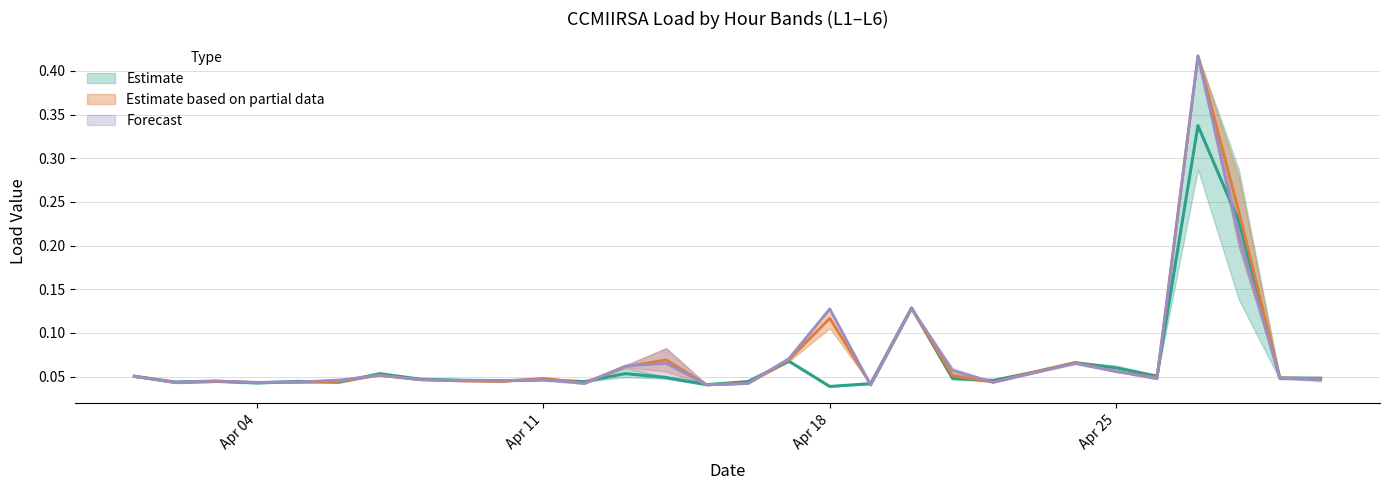

Reading left to right, extract all data points from this chart.

L2: 0.1	0.0	0.0	0.0	0.0	0.0	0.1	0.0	0.0	0.0	0.0	0.0	0.1	0.0	0.0	0.0	0.1	0.0	0.0	0.1	0.0	0.0	0.1	0.1	0.1	0.1	0.3	0.2	0.0	0.0
L4: 0.1	0.0	0.0	0.0	0.0	0.0	0.1	0.0	0.0	0.0	0.0	0.0	0.1	0.1	0.0	0.0	0.1	0.1	0.0	0.1	0.1	0.0	0.1	0.1	0.1	0.0	0.4	0.2	0.0	0.0
L5: 0.0	0.0	0.0	0.0	0.0	0.0	0.1	0.0	0.0	0.0	0.0	0.0	0.1	0.1	0.0	0.0	0.1	0.1	0.0	0.1	0.1	0.0	0.1	0.1	0.1	0.0	0.4	0.2	0.0	0.0